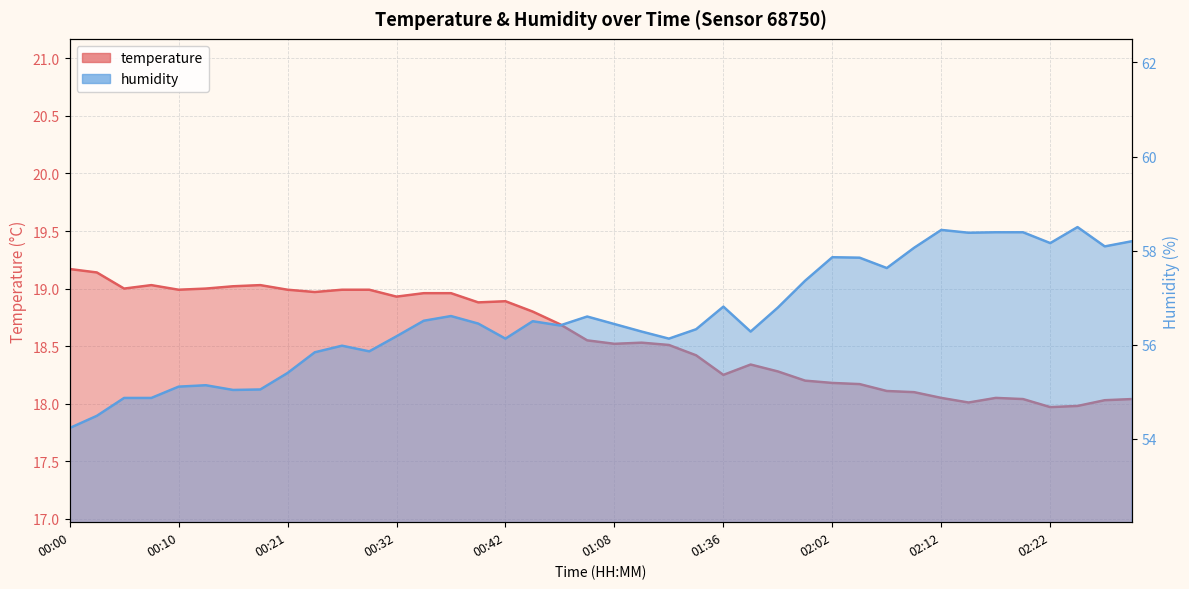

Between 02:05 and 01:04, which is larger?

01:04